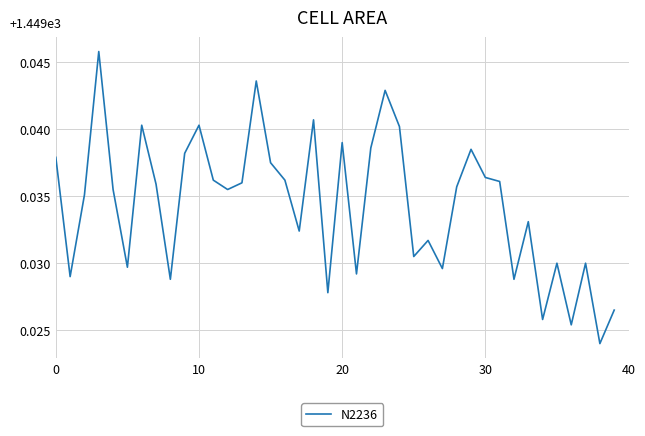

Does the chart display data point markers on the line(s)?

No